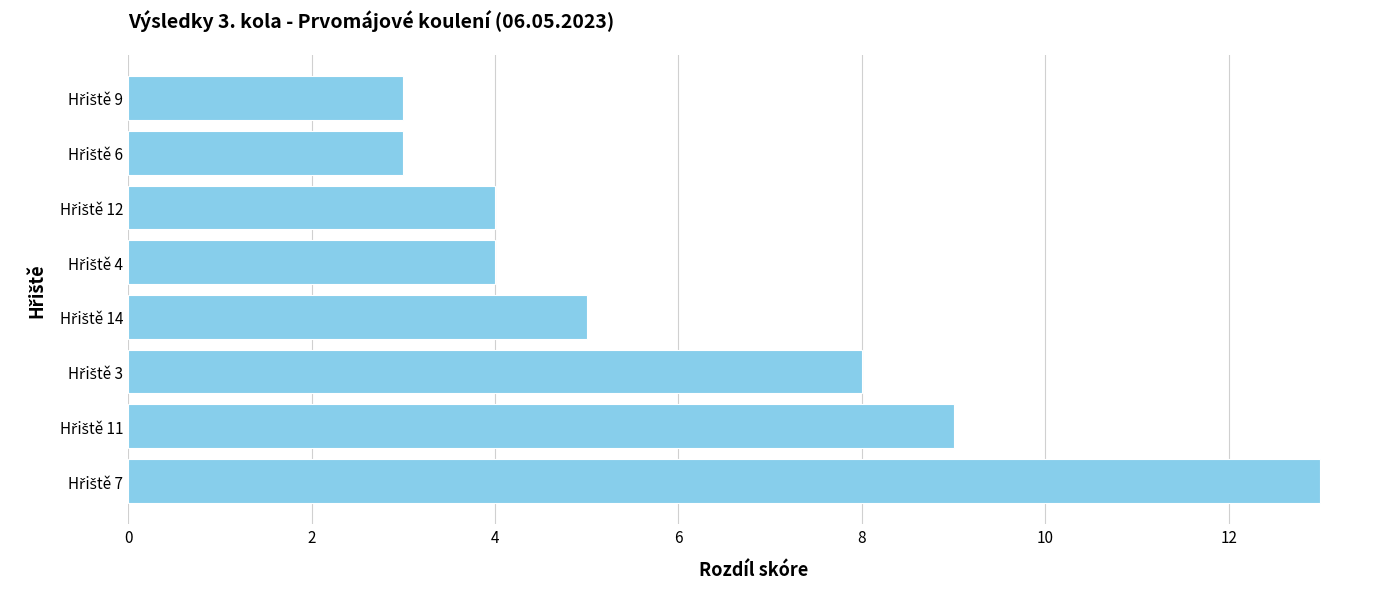

What is the difference between the second highest and minimum values?

6